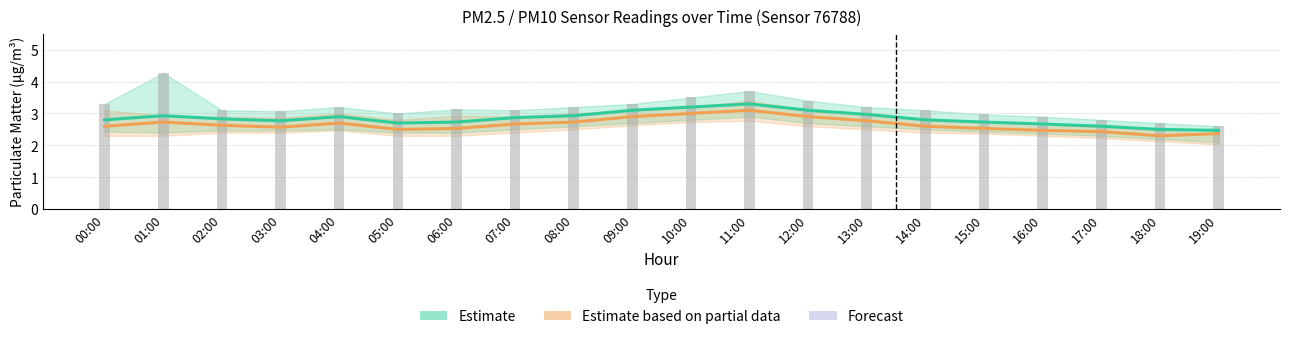

List the labels in order of P1 (Estimate) value, smallest first.

19:00, 18:00, 17:00, 16:00, 05:00, 06:00, 15:00, 03:00, 00:00, 14:00, 02:00, 07:00, 04:00, 01:00, 08:00, 13:00, 09:00, 12:00, 10:00, 11:00